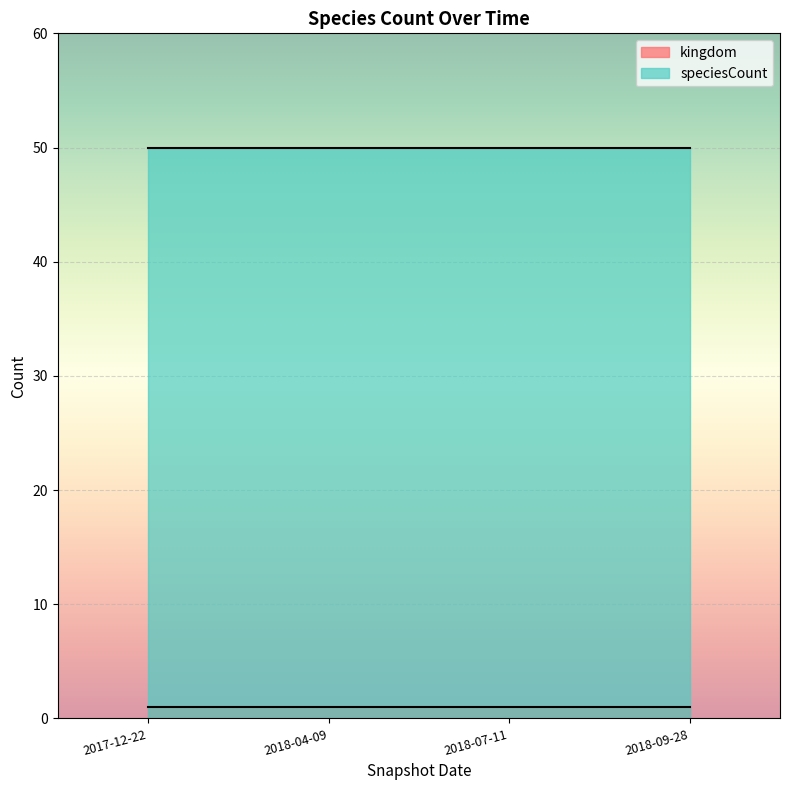

How many lines are shown in the chart?

2